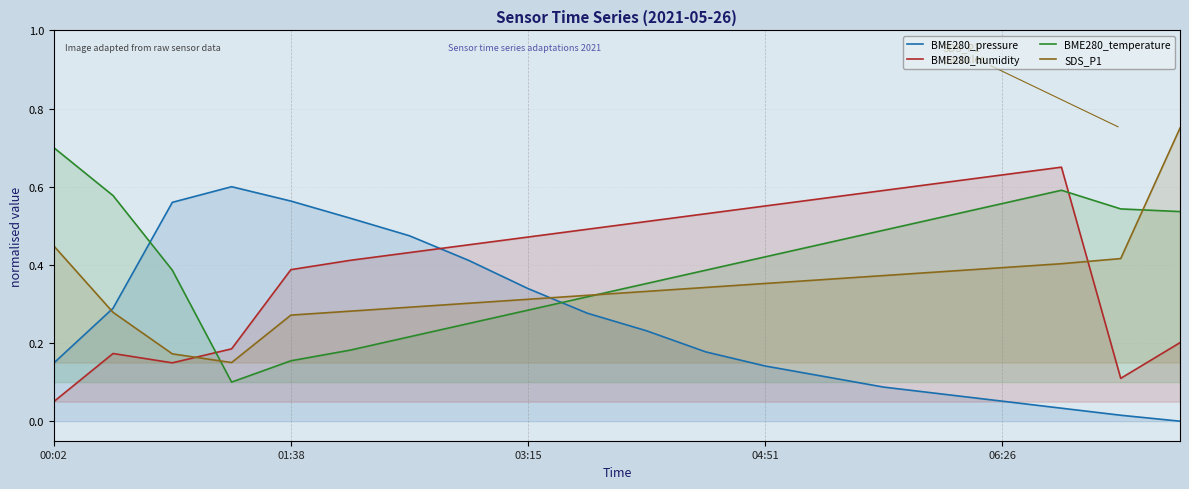

What is the maximum value shown in the chart?

0.8